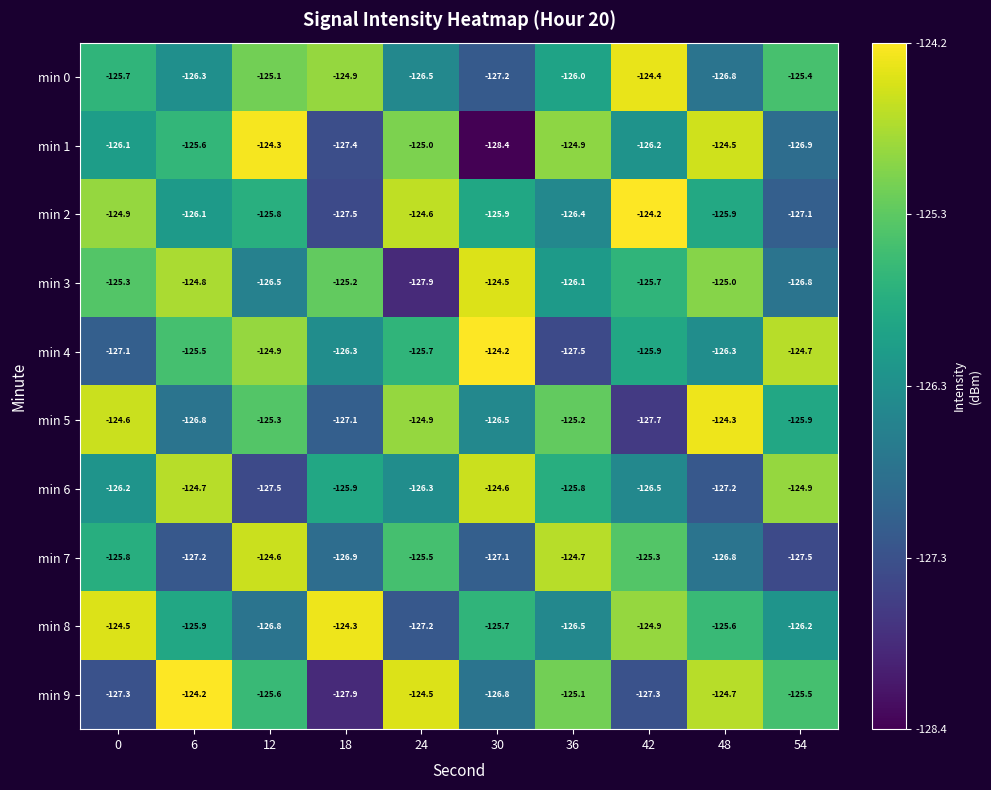

What is the average value of the min 4 series?

-125.8